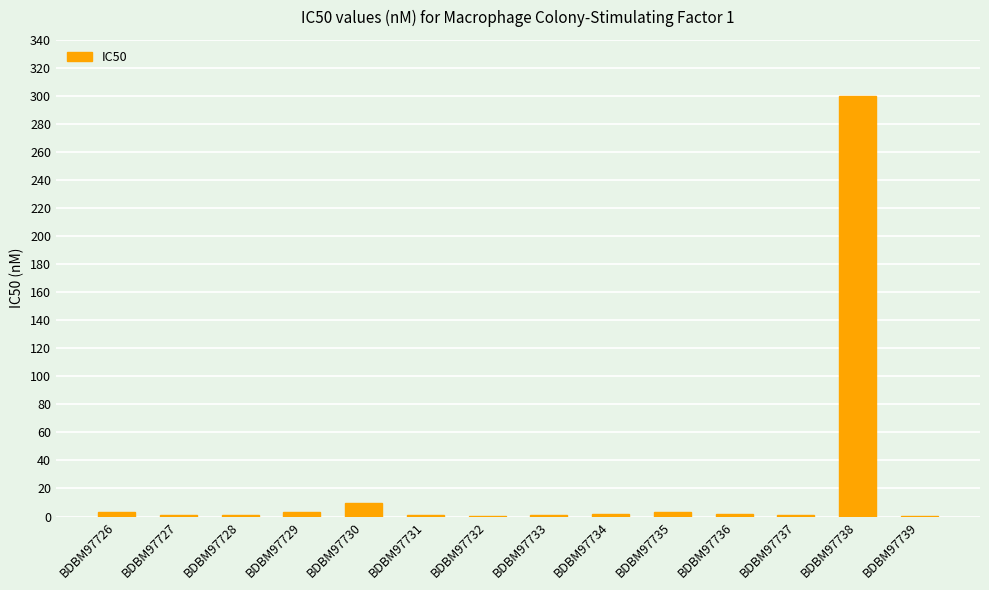

What is the maximum value shown in the chart?

300.0